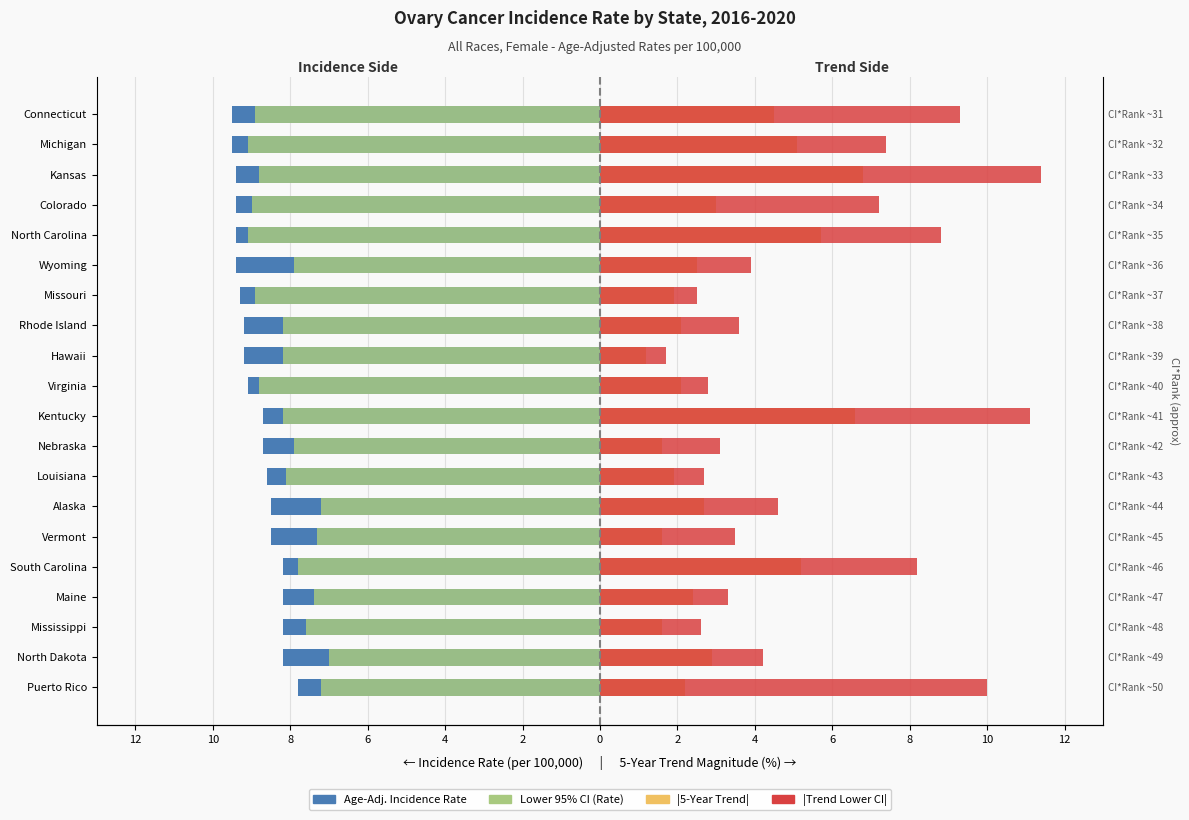

What is the value of the Age-Adjusted Incidence Rate bar at the 17th from the left?

-9.4